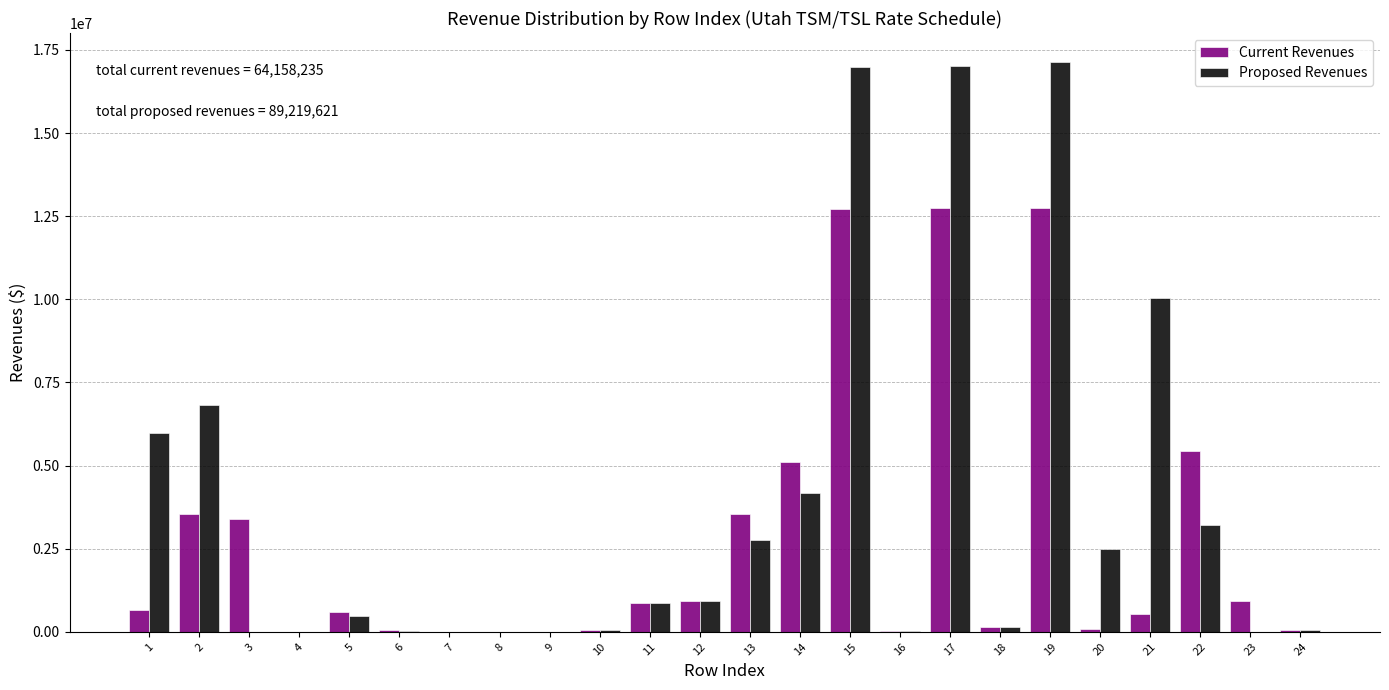

What is the sum of all Current Revenues values?

64158235